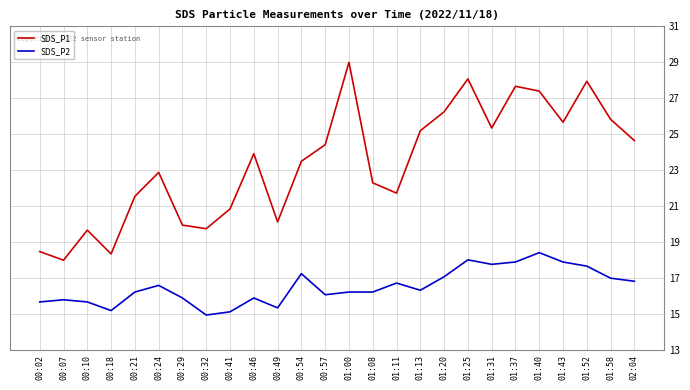

The value of SDS_P1 at 01:58 is 17.0. True or false?

False